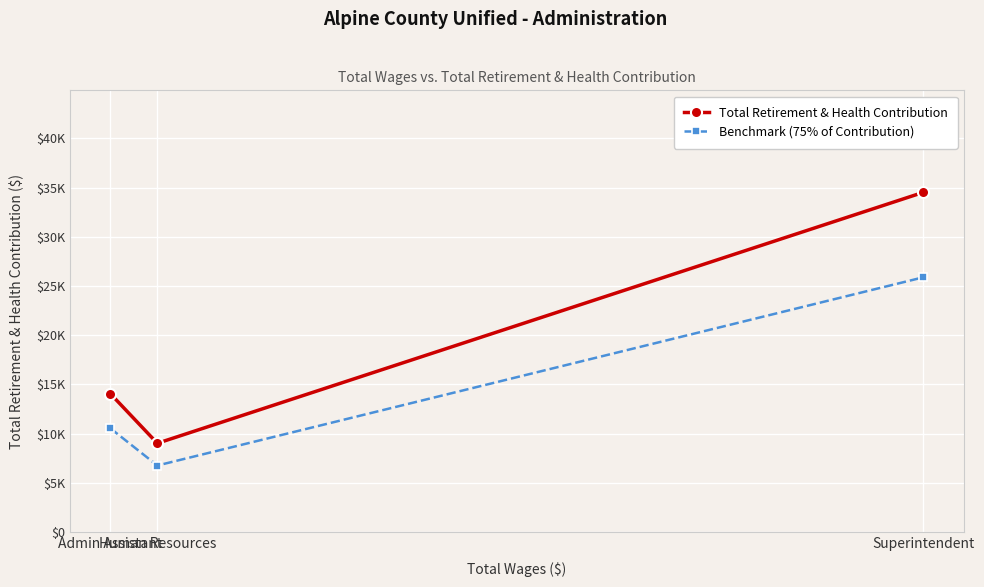

At Superintendent, list the series in order from smallest to largest.

Benchmark (75% of Contribution), Total Retirement & Health Contribution